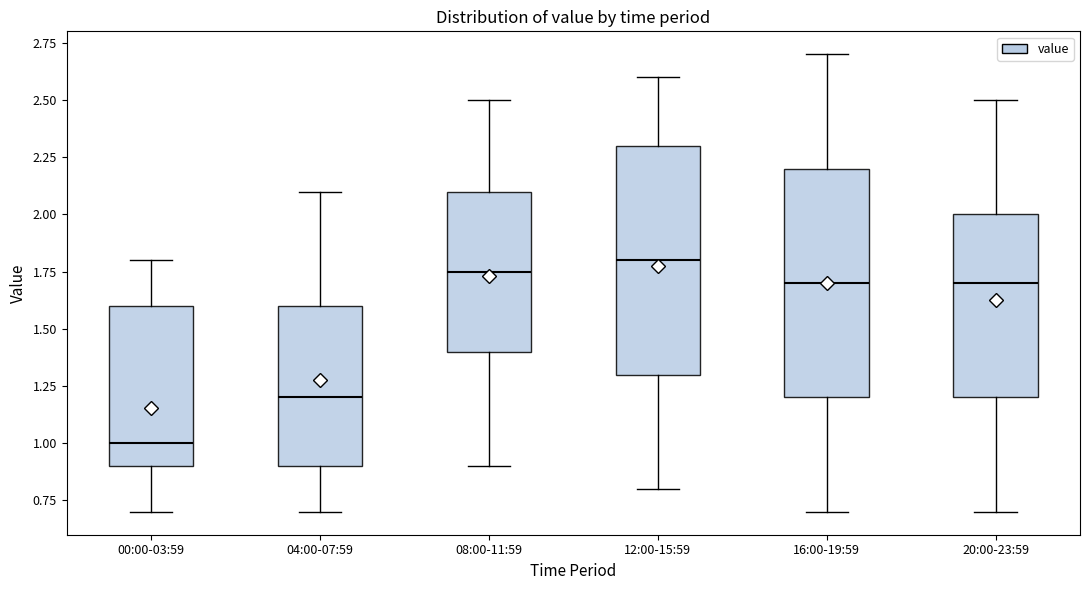

Where is the lower edge of the box for 04:00-07:59 on the y-axis? The values are not printed on the chart, so give them approximately, as read against the axis.

0.90